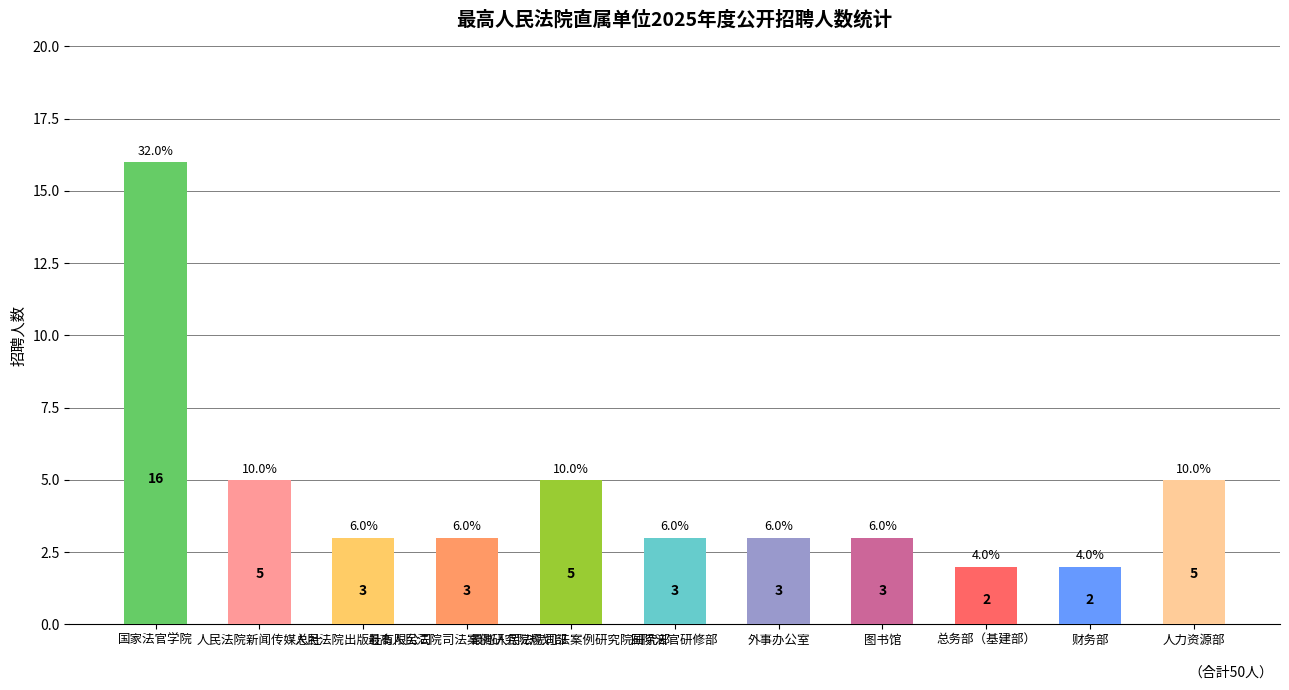

The value at 最高人民法院司法案例研究院研究部 is 5. True or false?

True